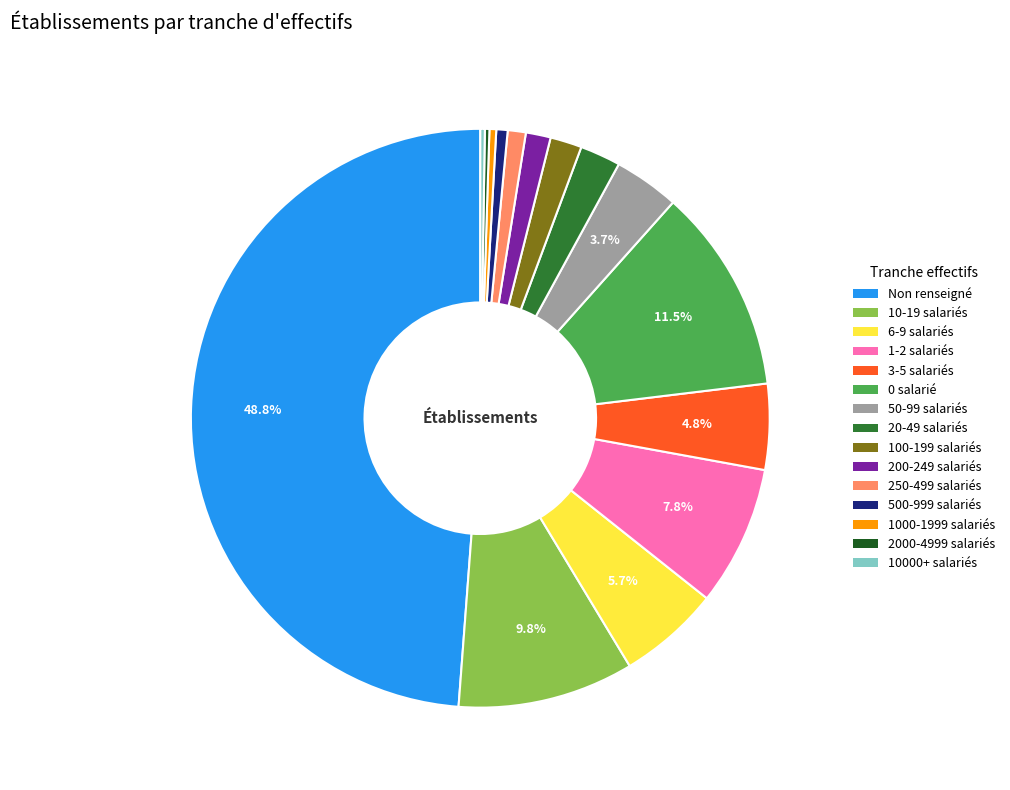

How many segments does this pie chart have?

15